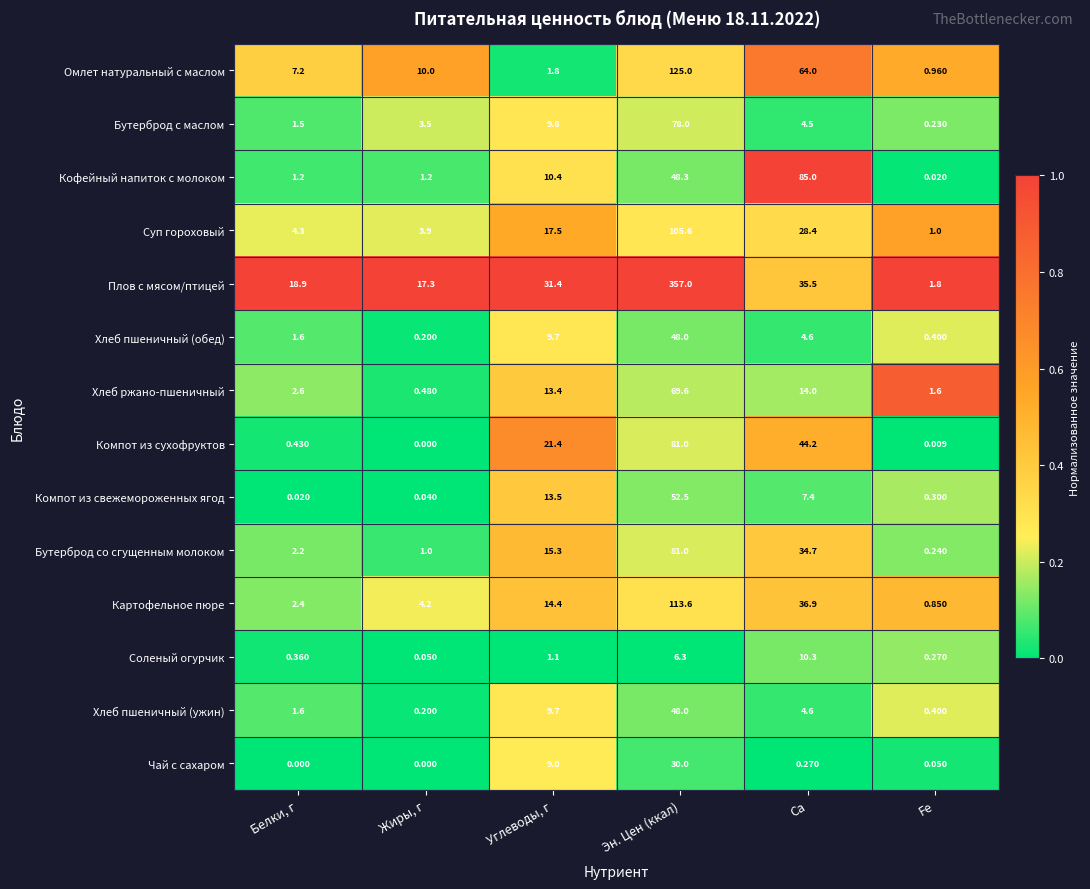

Rank the categories by Хлеб пшеничный (обед) value from highest to lowest.

Эн. Цен (ккал), Углеводы, г, Ca, Белки, г, Fe, Жиры, г